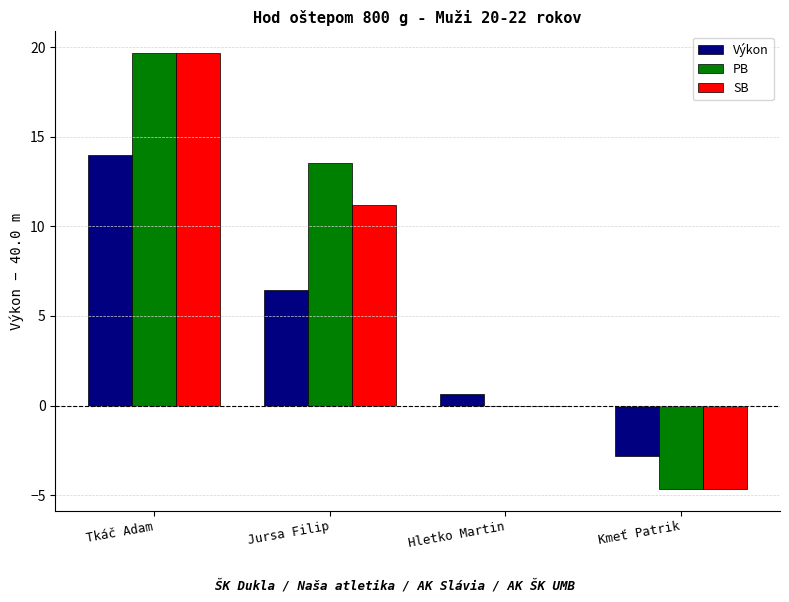

How many groups of bars are there?

4